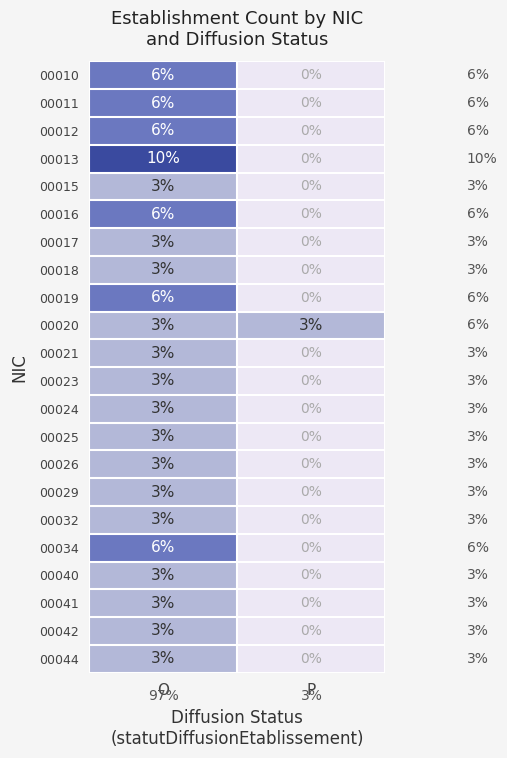

How many distinct data groups are displayed?

22